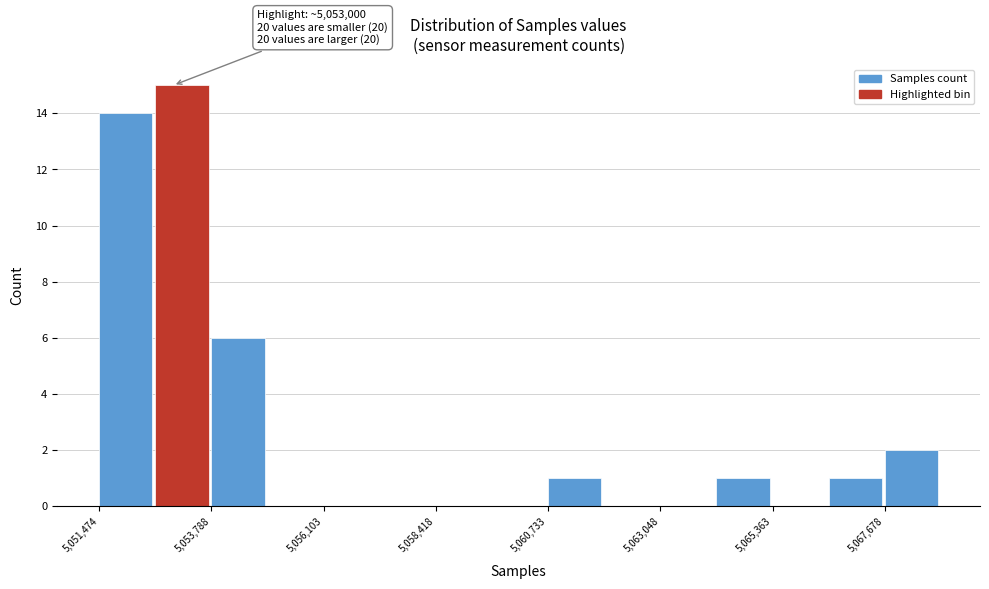

Read against the x-axis, roughly where is the centre of the tallest bar?

5053000